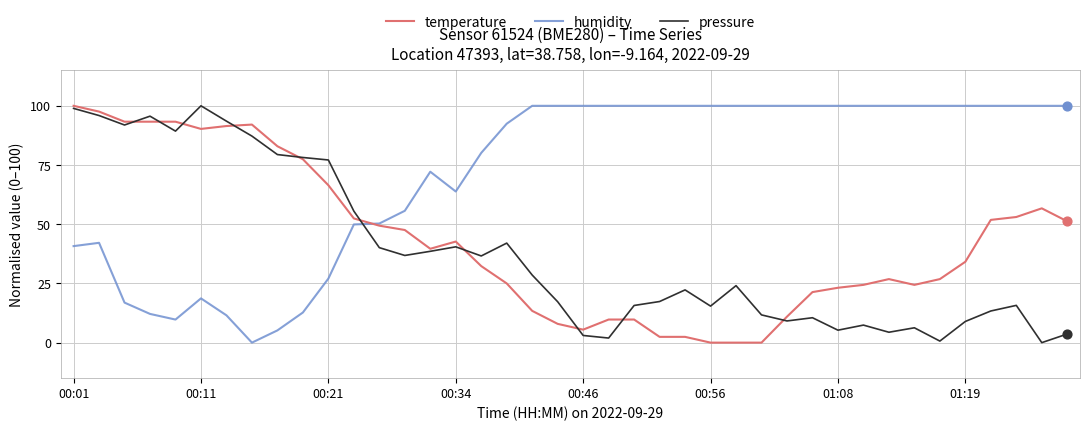

How many times do pressure and humidity cross each other?

1